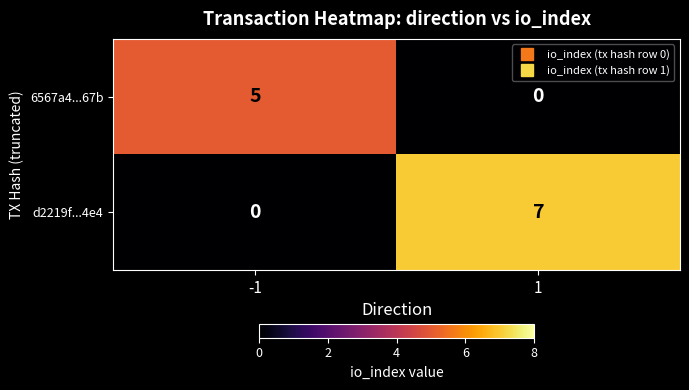

Which series has the largest range (max minus min)?

d2219f...4e4